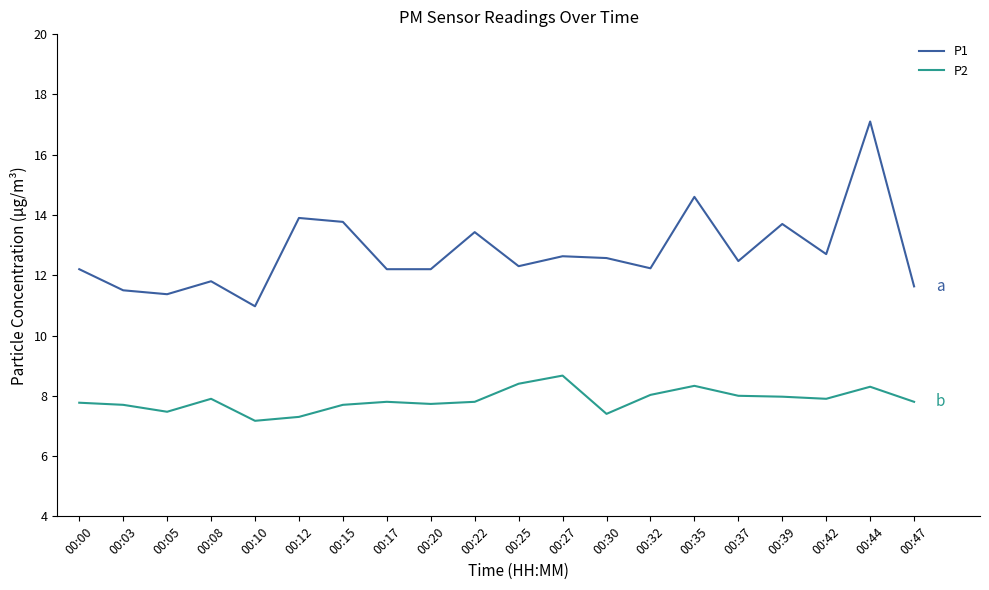

In P1, how many points are higher than both neighbors (excluding endpoints)?

7